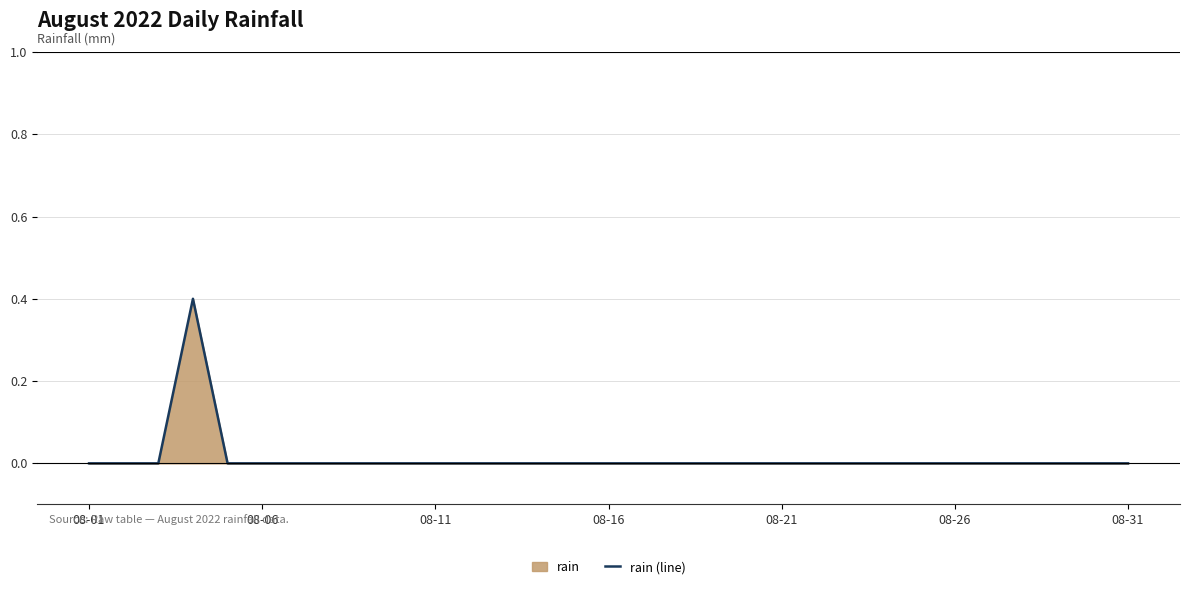

What is the greatest value displayed?

0.4